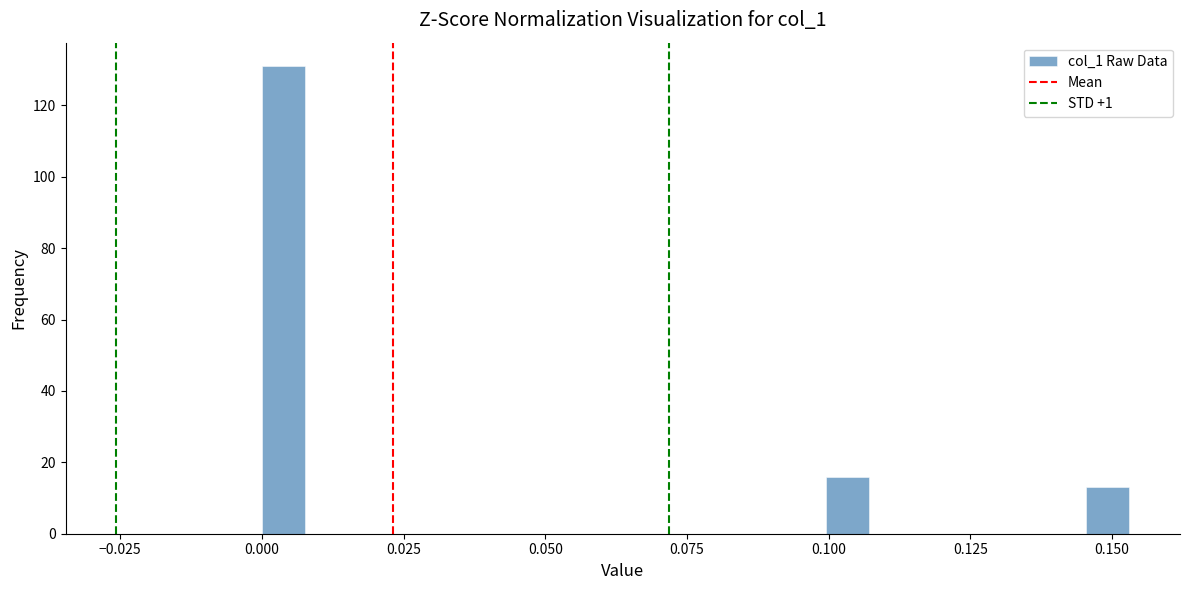

Read against the x-axis, roughly where is the centre of the tallest bar?

0.005